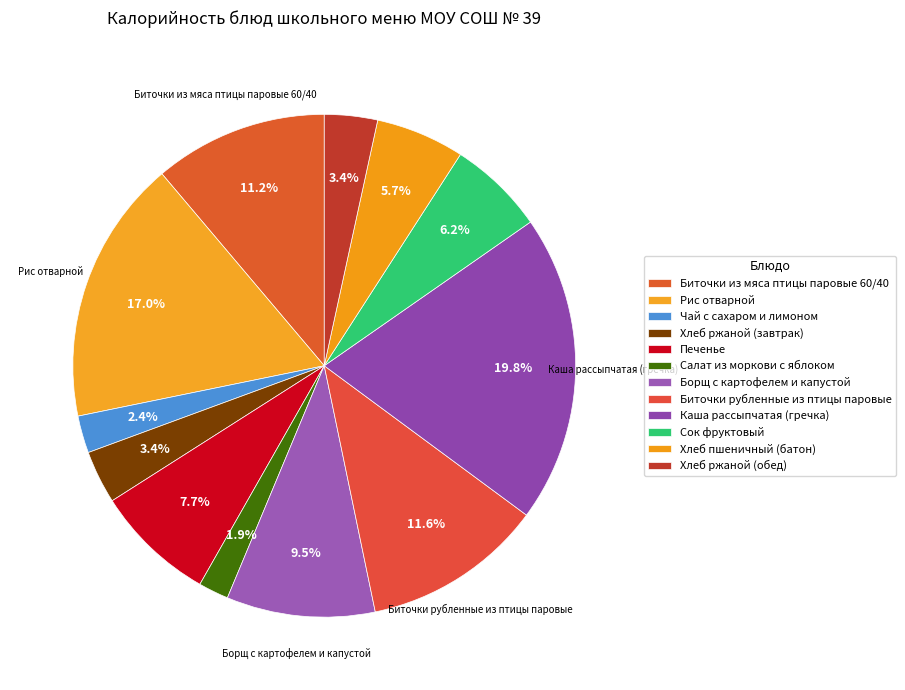

Which category has the biggest portion of the pie?

Каша рассыпчатая (гречка)